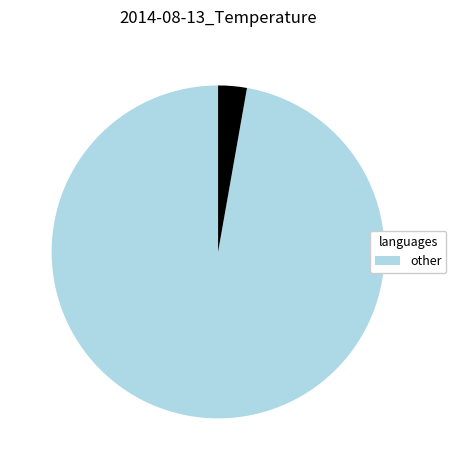

Is there any slice that represents more than half of the pie?

Yes